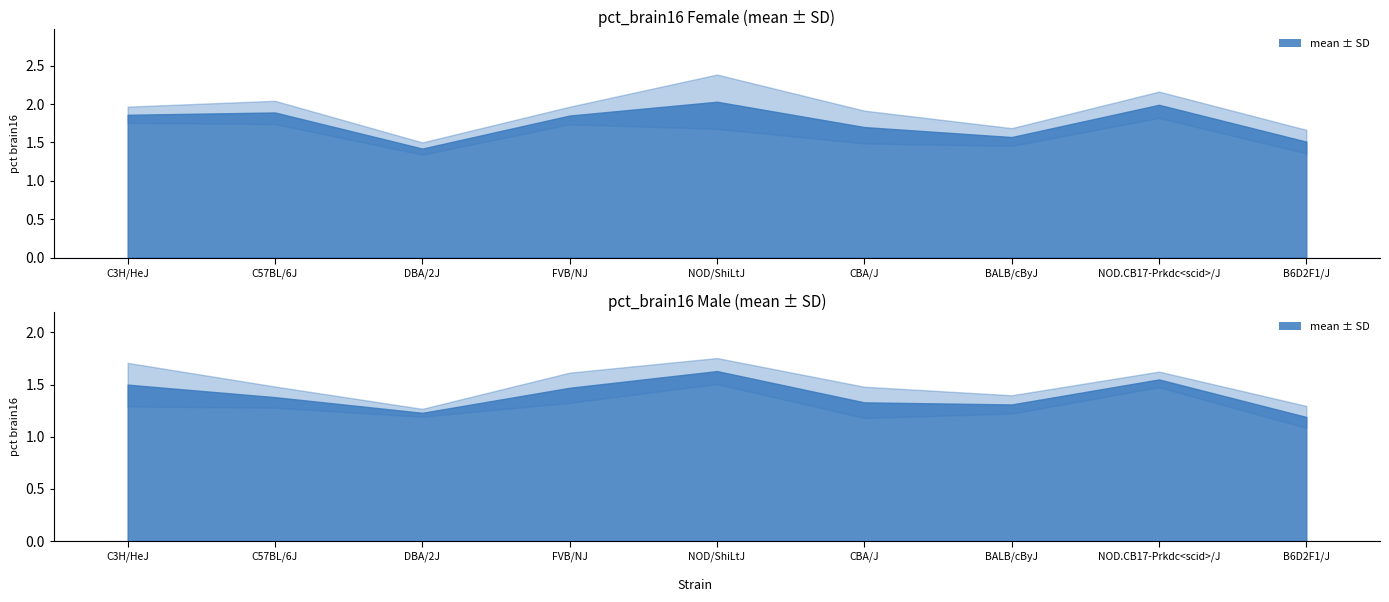

True or false: Male mean has a value of 1.5 at FVB/NJ.

True